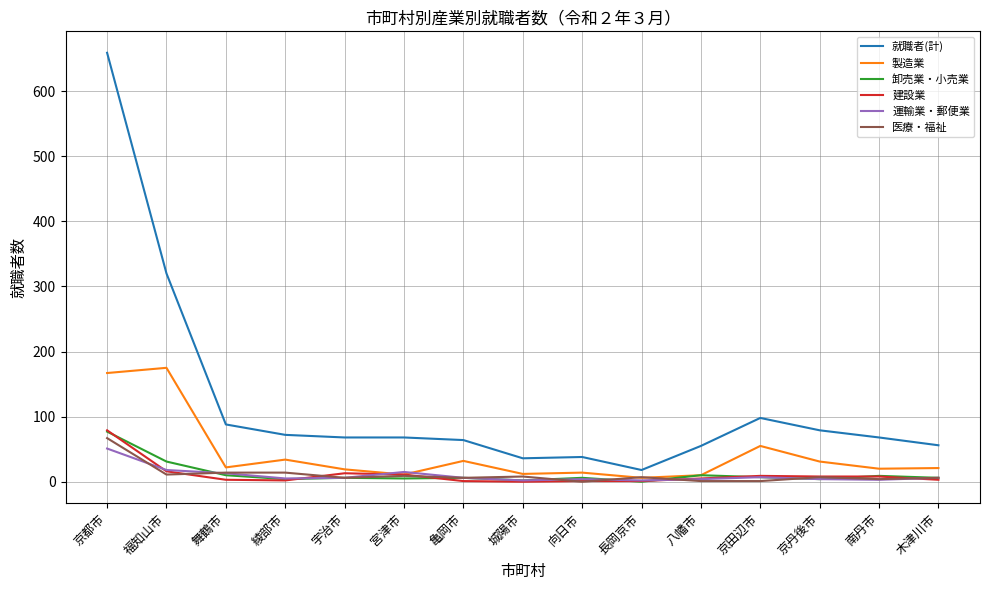

How many distinct data groups are displayed?

6